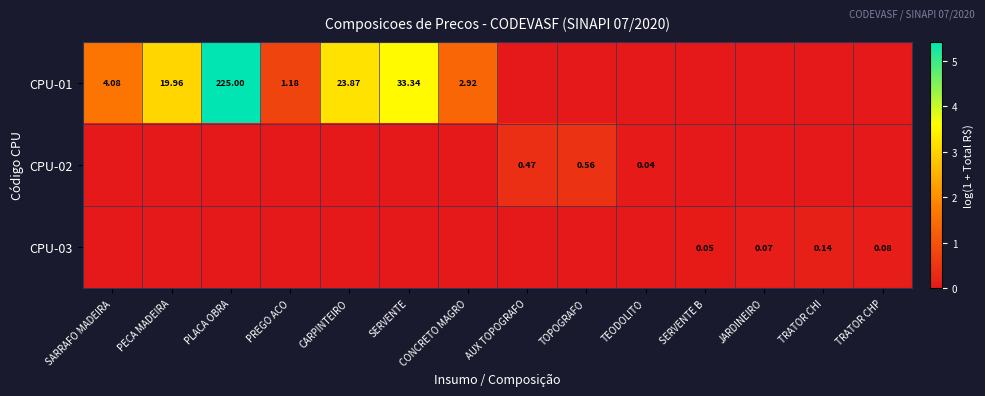

The CPU-03 series shows 0.0 at TRATOR CHP. True or false?

False